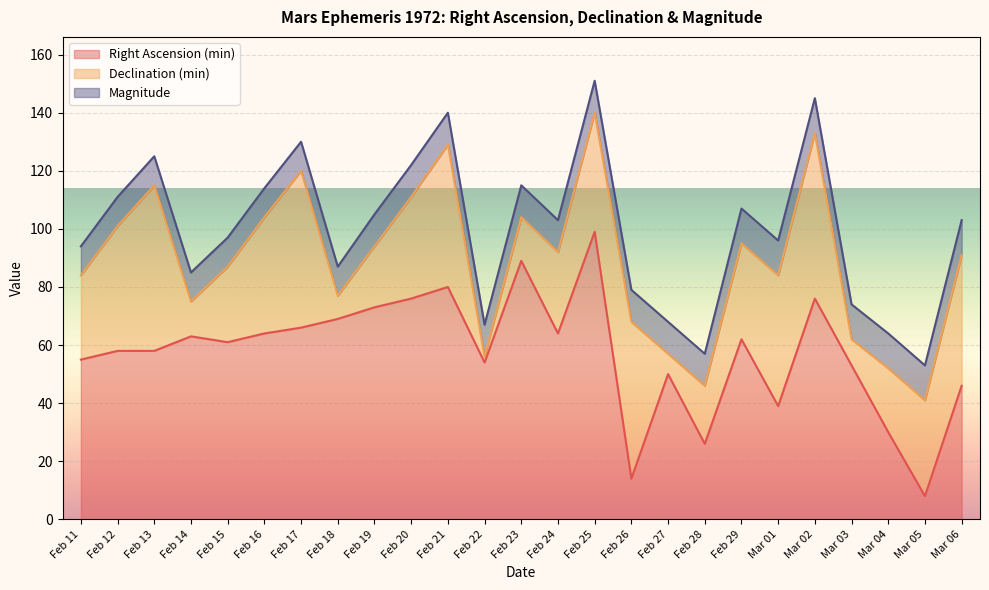

What position from the right is Feb 26?

10